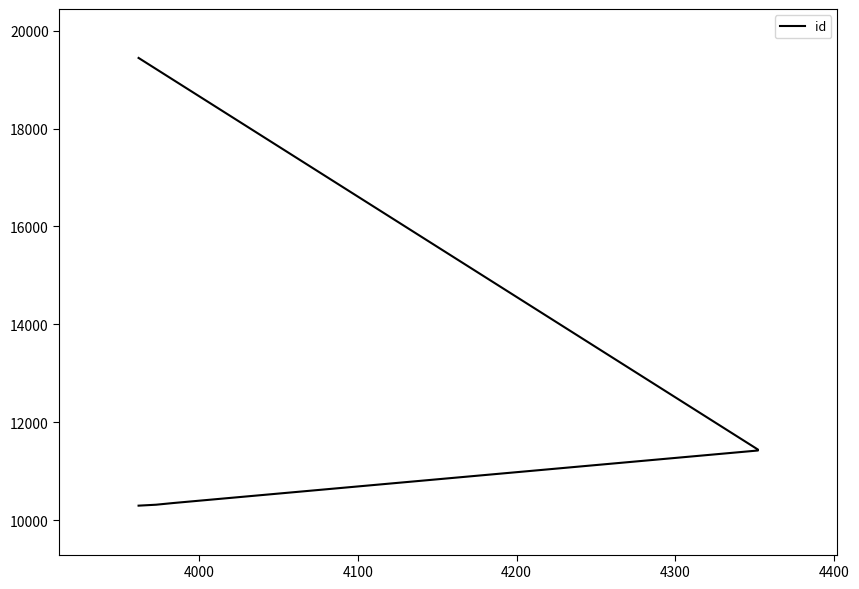

What is the value of the 2nd point from the left?

10314